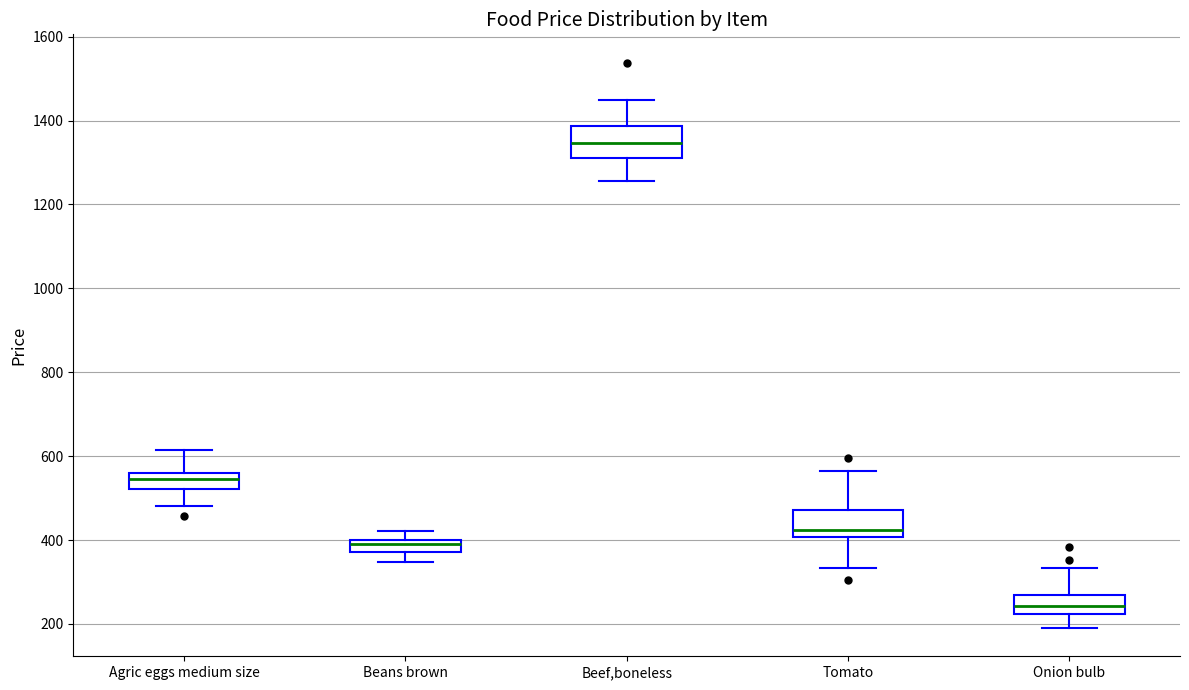

Which box has the highest median line?

Beef,boneless